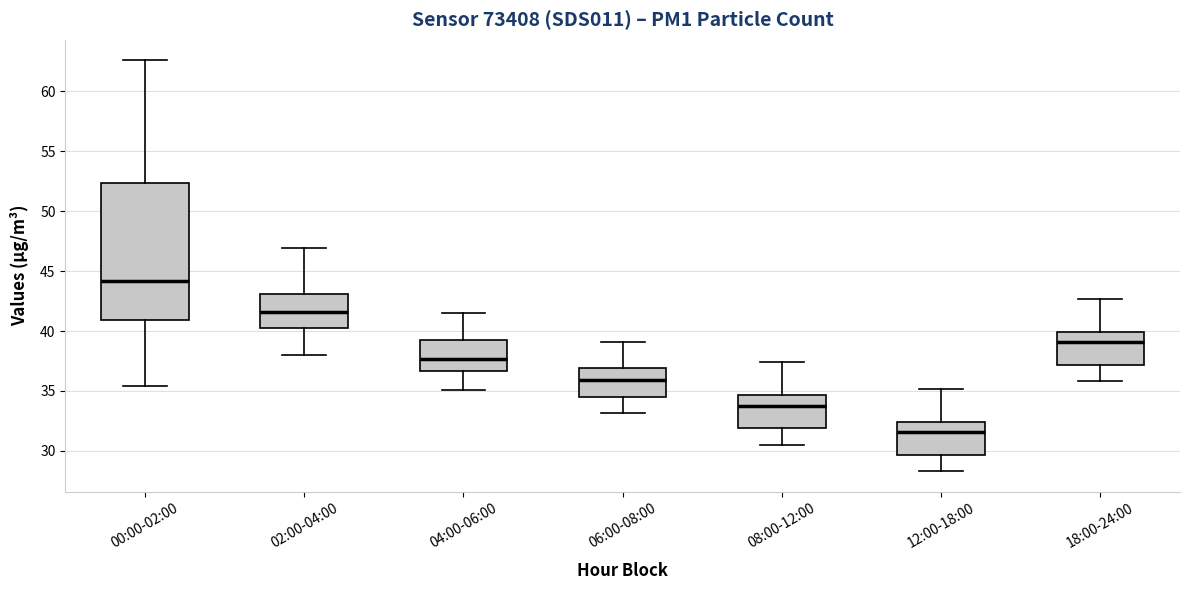

Reading left to right, read every box against the y-axis: the position of its median line, the range the box covers, and the ends of its whiskers. The values are not printed on the chart, so give them approximately, as read against the axis.

00:00-02:00: median 44.0, box 41.0 to 52.5, whiskers 35.5 to 62.5
02:00-04:00: median 41.5, box 40.5 to 43.0, whiskers 38.0 to 47.0
04:00-06:00: median 37.5, box 36.5 to 39.5, whiskers 35.0 to 41.5
06:00-08:00: median 36.0, box 34.5 to 37.0, whiskers 33.0 to 39.0
08:00-12:00: median 34.0, box 32.0 to 34.5, whiskers 30.5 to 37.5
12:00-18:00: median 31.5, box 29.5 to 32.5, whiskers 28.5 to 35.0
18:00-24:00: median 39.0, box 37.0 to 40.0, whiskers 36.0 to 42.5